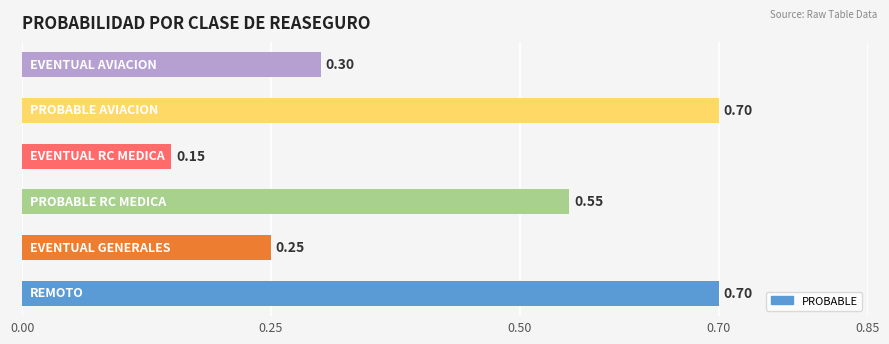

What is the maximum value shown in the chart?

0.7